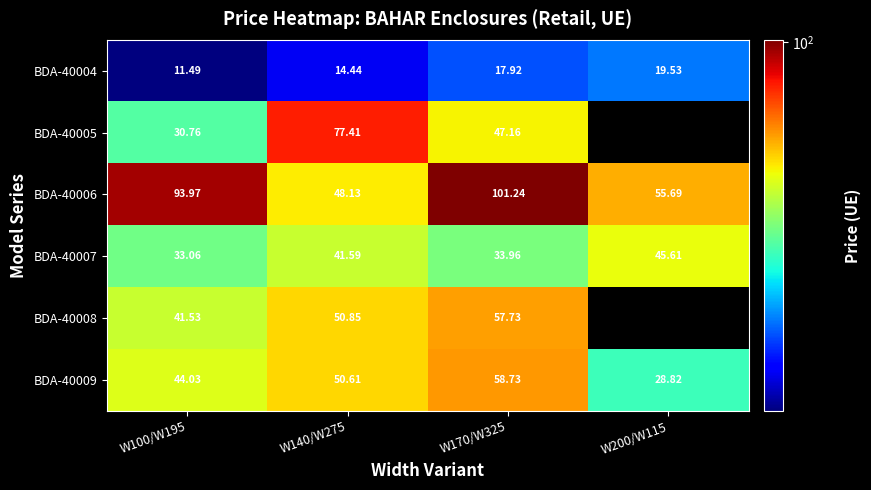

What is the difference between the maximum and minimum values in the BDA-40004 series?

8.0